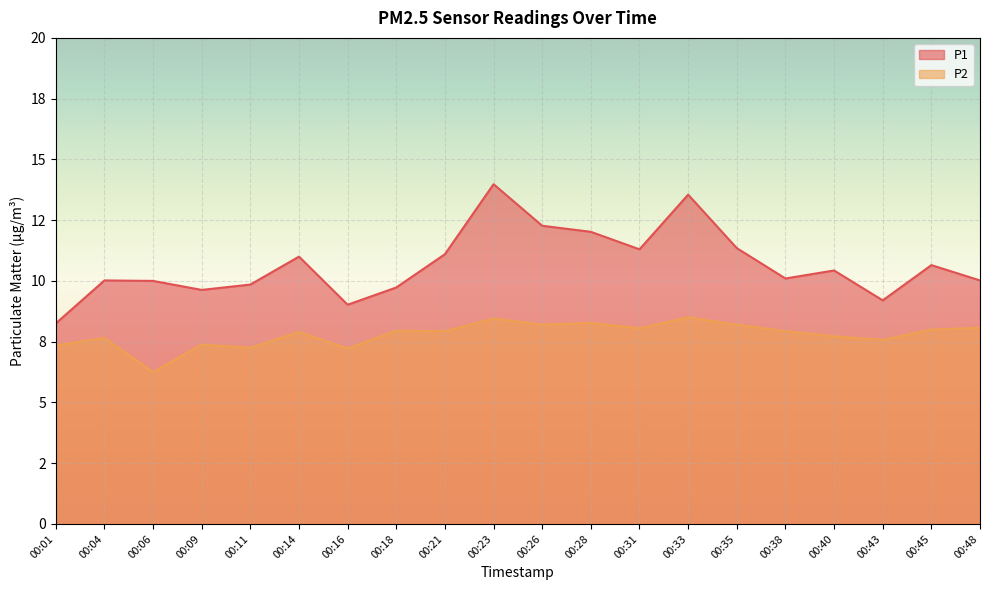

What is the greatest value displayed?

14.0